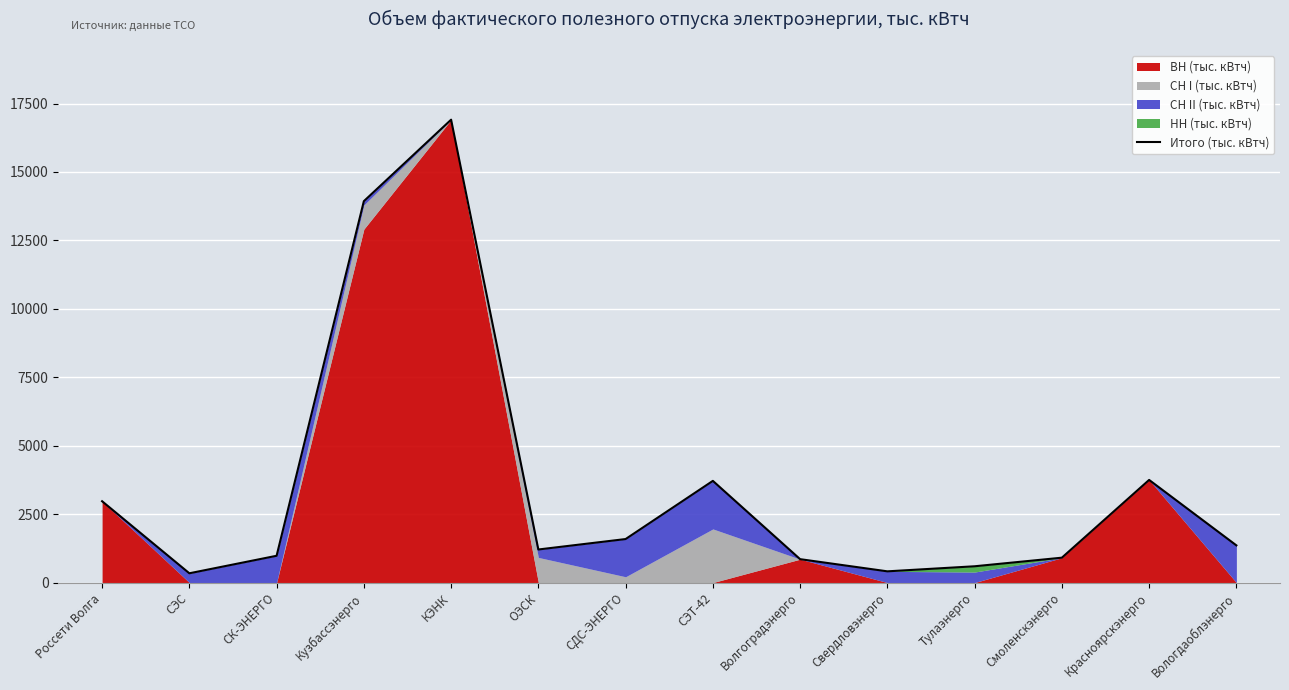

What is the maximum value shown in the chart?

16910.5